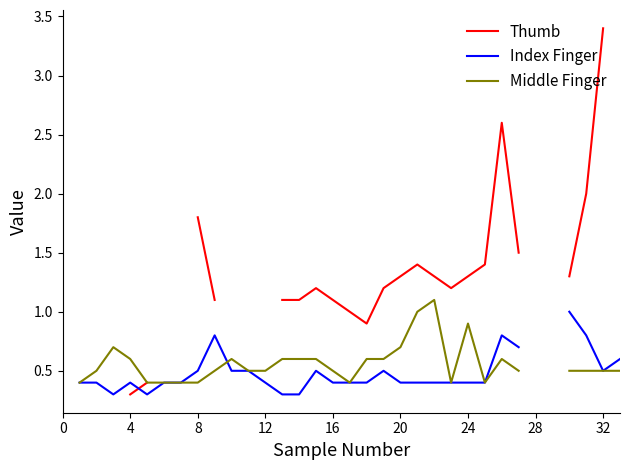

How many lines are shown in the chart?

3